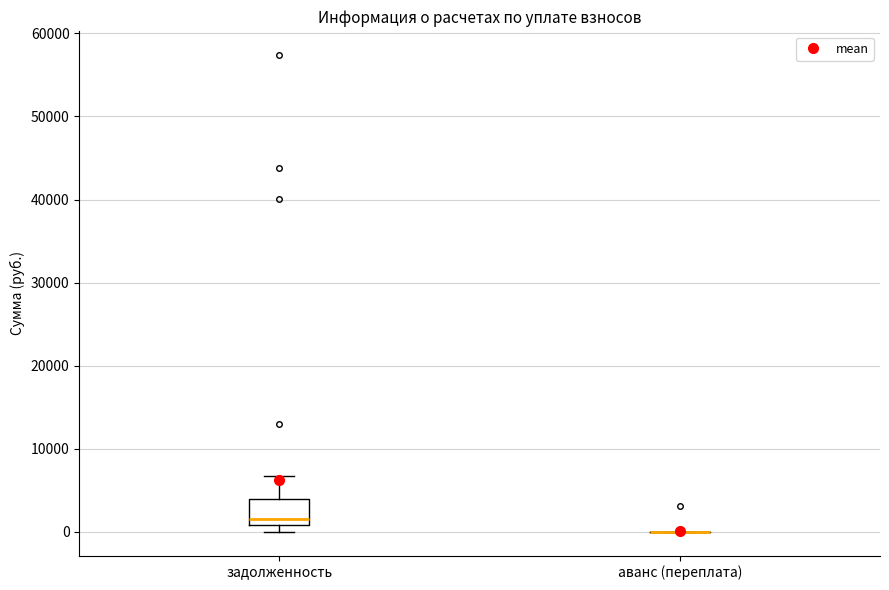

Reading left to right, read every box against the y-axis: the position of its median line, the range the box covers, and the ends of its whiskers. The values are not printed on the chart, so give them approximately, as read against the axis.

задолженность: median 2000, box 1000 to 4000, whiskers 0 to 7000
аванс (переплата): box collapsed to a line at 0, whiskers 0 to 0